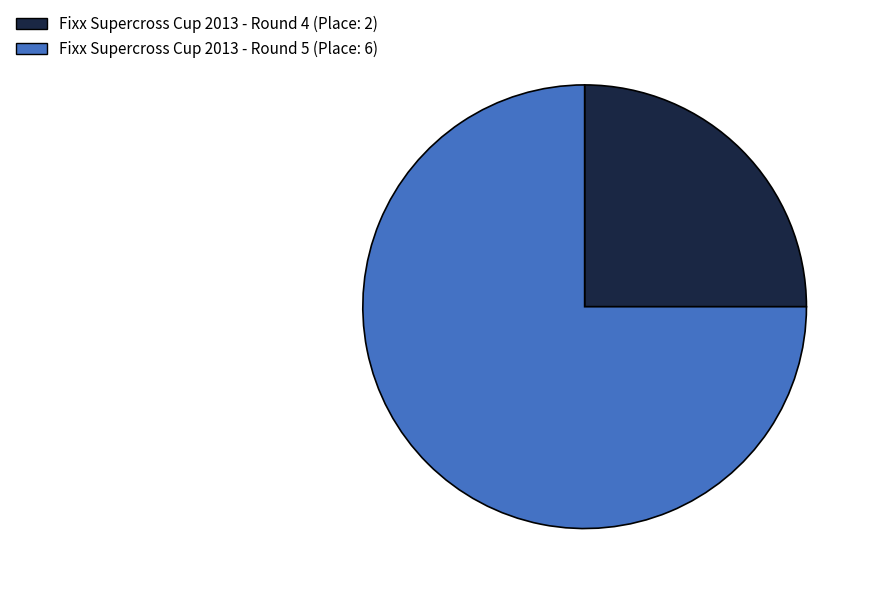

Between Fixx Supercross Cup 2013 - Round 4 and Fixx Supercross Cup 2013 - Round 5, which is larger?

Fixx Supercross Cup 2013 - Round 5